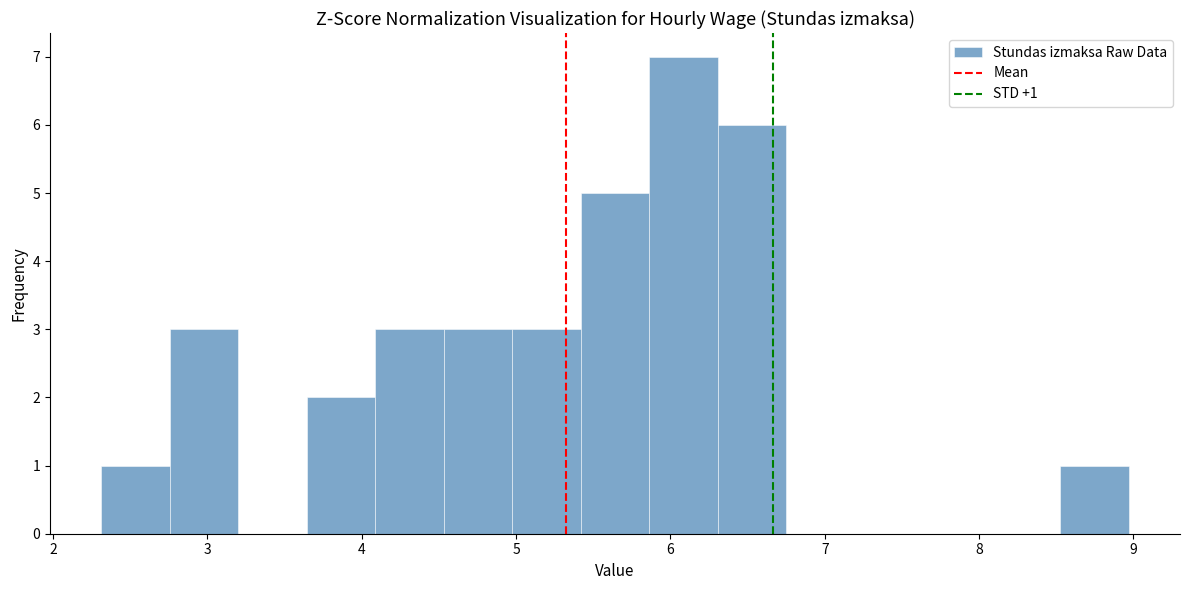

Over which range of the x-axis is the bar tallest?

5.9 to 6.3